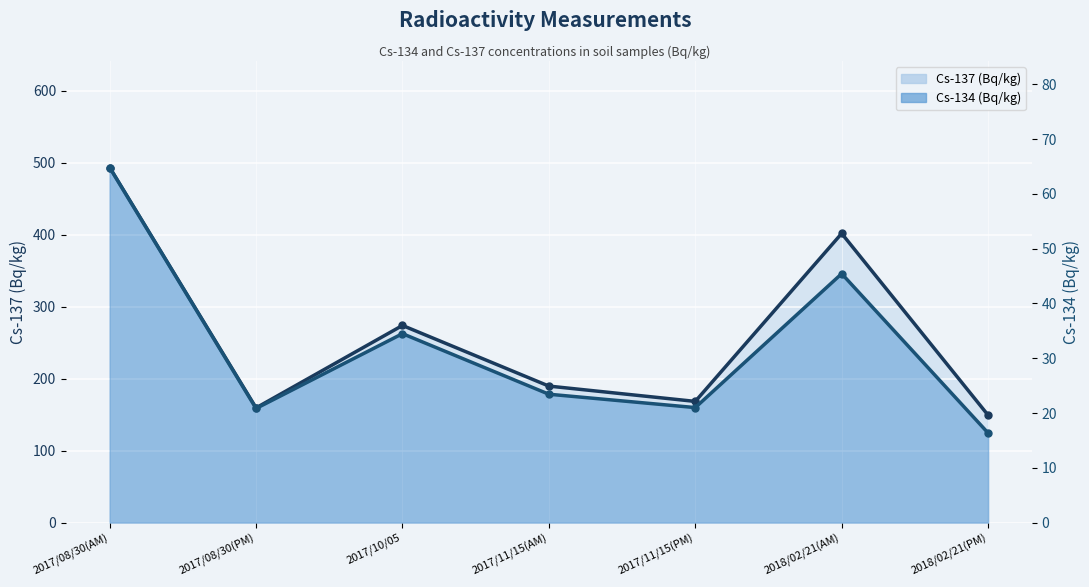

Which category has the lowest value in the Cs-137 (Bq/kg) series?

2018/02/21(PM)